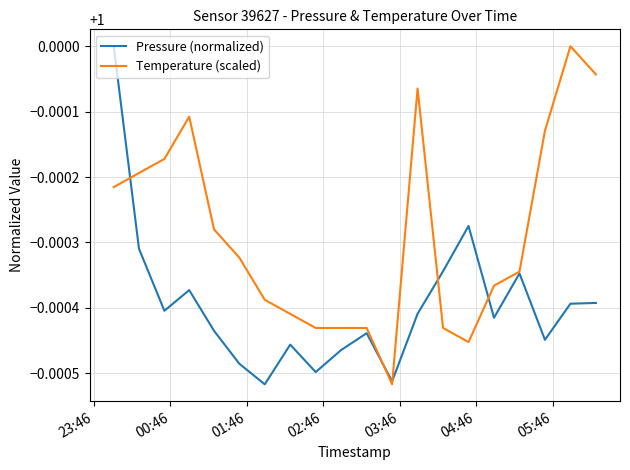

Which series has the largest total across all categories?

Temperature (scaled)